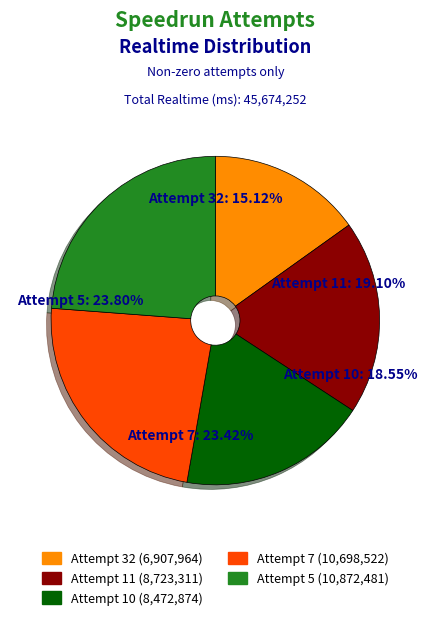

To the nearest percent, what is the difference between the largest and smallest slice percentages?

9%